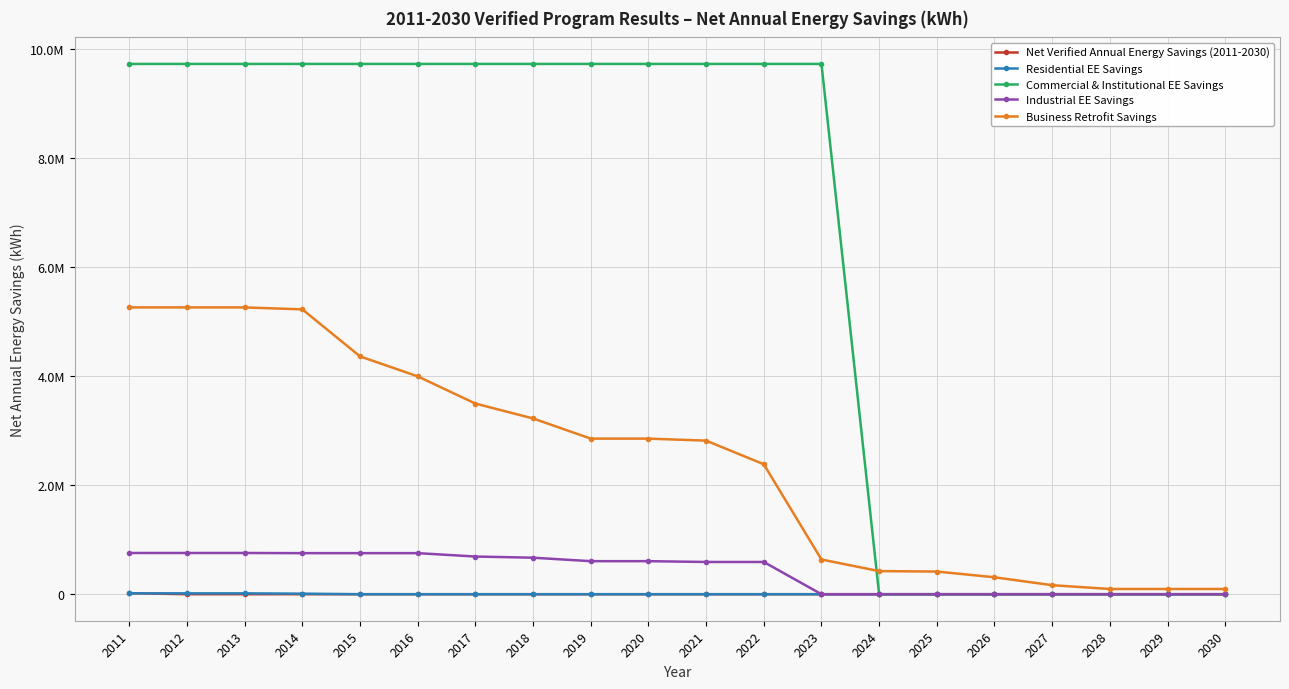

At which label does Industrial EE Savings reach its peak?

2011